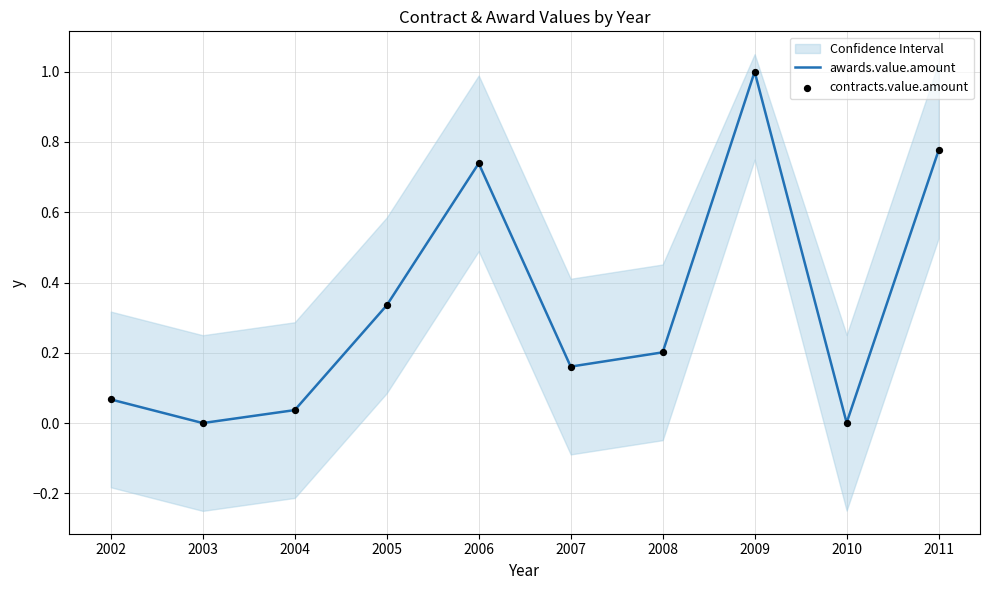

Which series has the largest total across all categories?

awards.value.amount